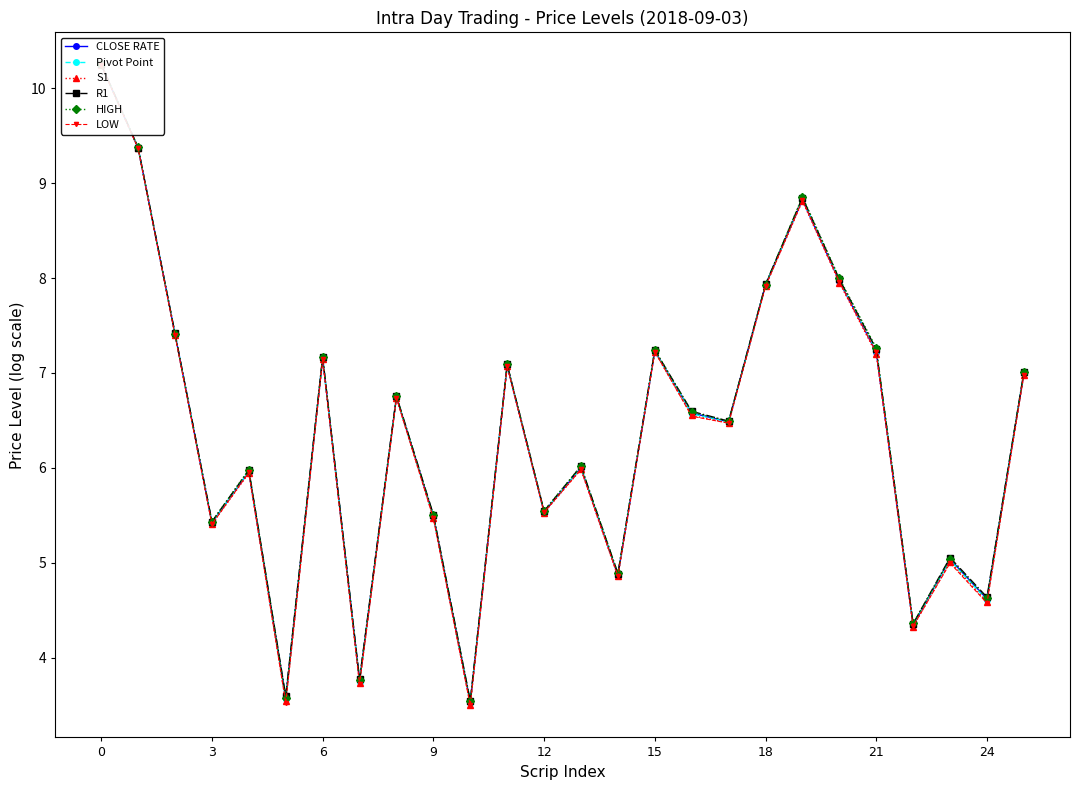

In S1, how many points are lower than both neighbors (excluding endpoints)?

9